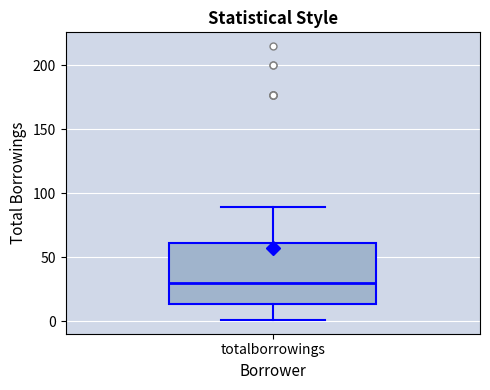

Where does the upper whisker of the box for totalborrowings end on the y-axis? The values are not printed on the chart, so give them approximately, as read against the axis.

90